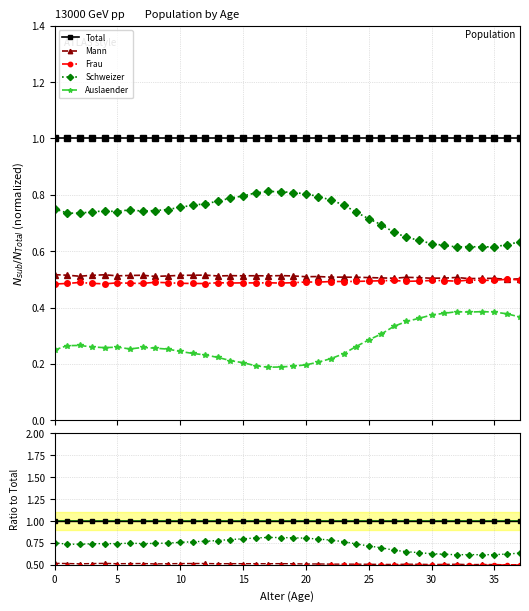

In Frau, how many points are lower than both neighbors (excluding endpoints)?

11